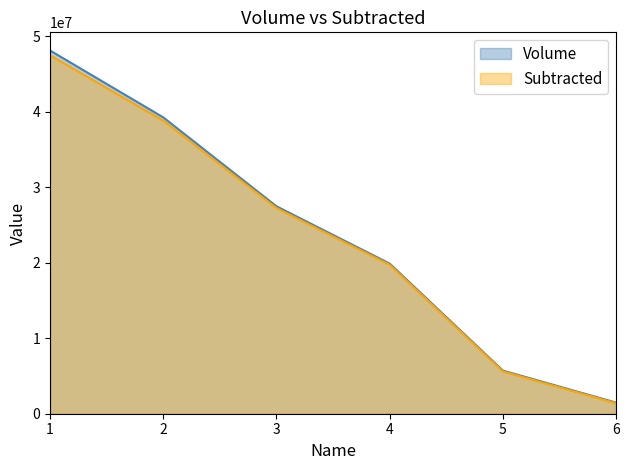

How many lines are shown in the chart?

2